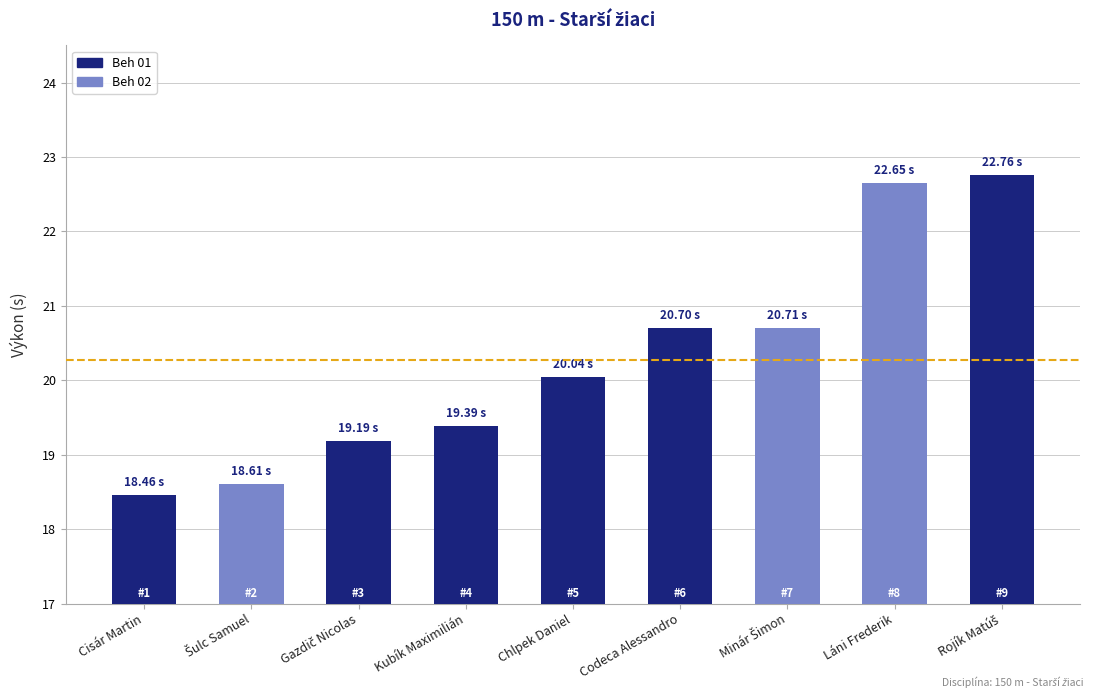

What is the label of the 1st bar from the left?

Cisár Martin